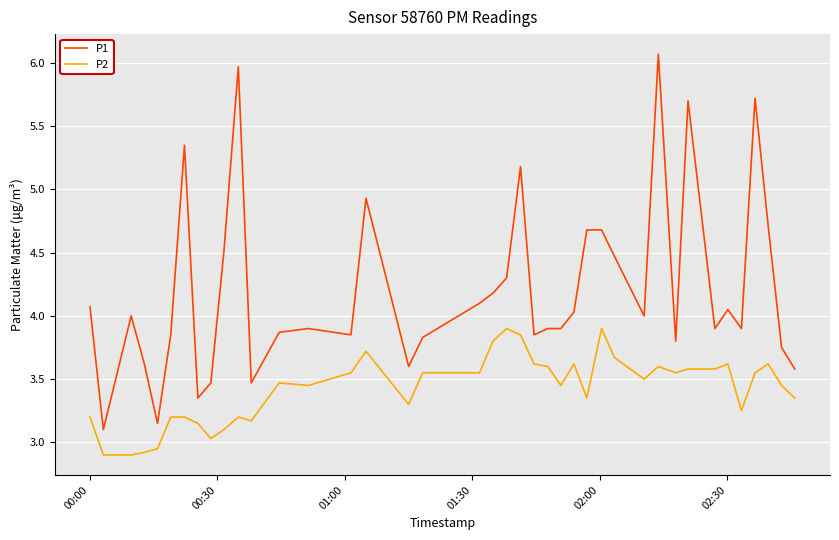

True or false: P1 has more than 2 interior local peaks.

True